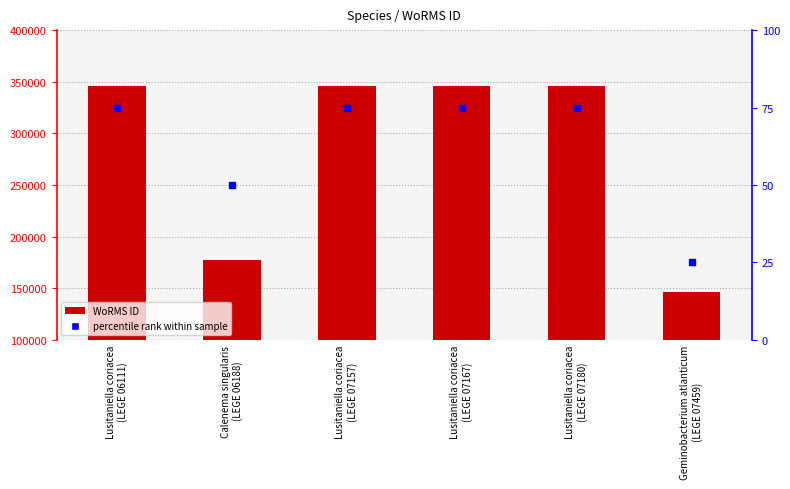

Which series reaches the maximum Y coordinate?

WoRMS ID